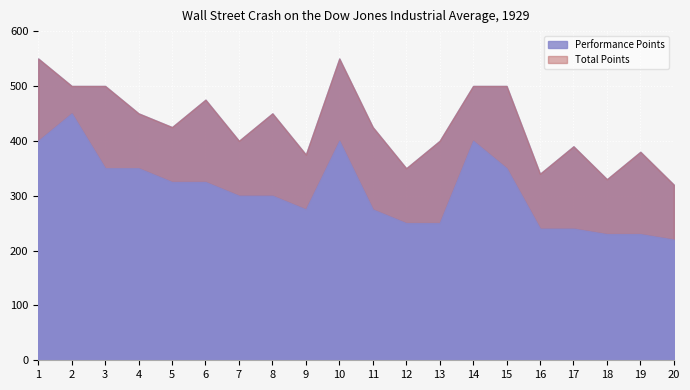

Reading left to right, extract all data points from this chart.

Performance Points: 400	450	350	350	325	325	300	300	275	400	275	250	250	400	350	240	240	230	230	220
Total Points: 550	500	500	450	425	475	400	450	375	550	425	350	400	500	500	340	390	330	380	320